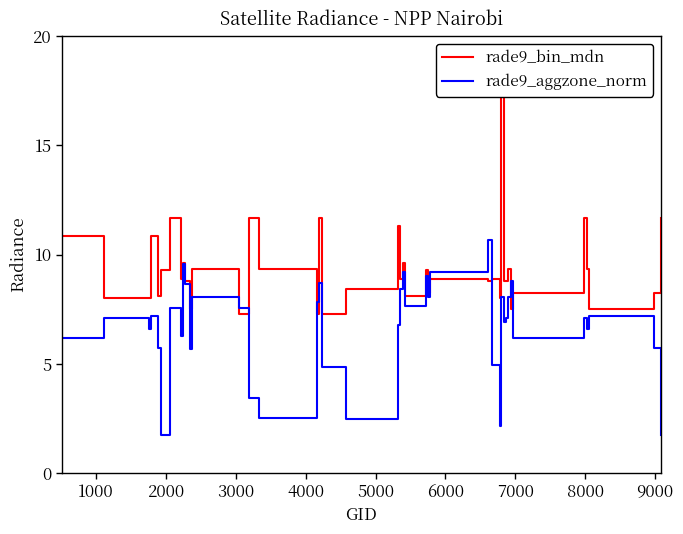

What is the lowest value of the rade9_aggzone_norm series?

1.7